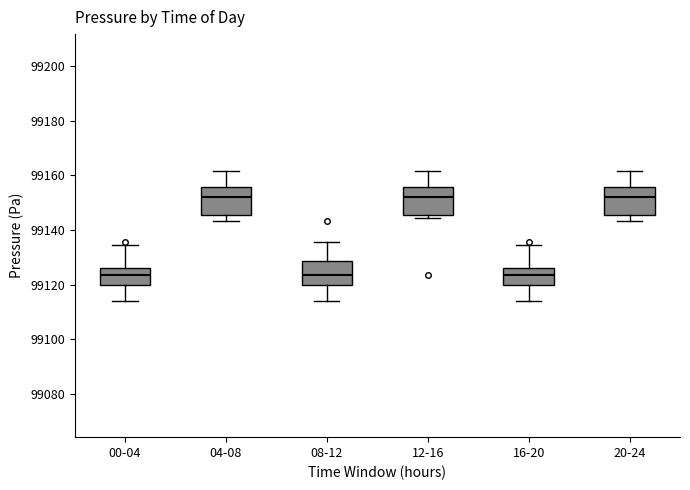

Reading left to right, read every box against the y-axis: the position of its median line, the range the box covers, and the ends of its whiskers. The values are not printed on the chart, so give them approximately, as read against the axis.

00-04: median 99124, box 99120 to 99126, whiskers 99114 to 99134
04-08: median 99152, box 99146 to 99156, whiskers 99144 to 99162
08-12: median 99124, box 99120 to 99128, whiskers 99114 to 99136
12-16: median 99152, box 99146 to 99156, whiskers 99144 to 99162
16-20: median 99124, box 99120 to 99126, whiskers 99114 to 99134
20-24: median 99152, box 99146 to 99156, whiskers 99144 to 99162